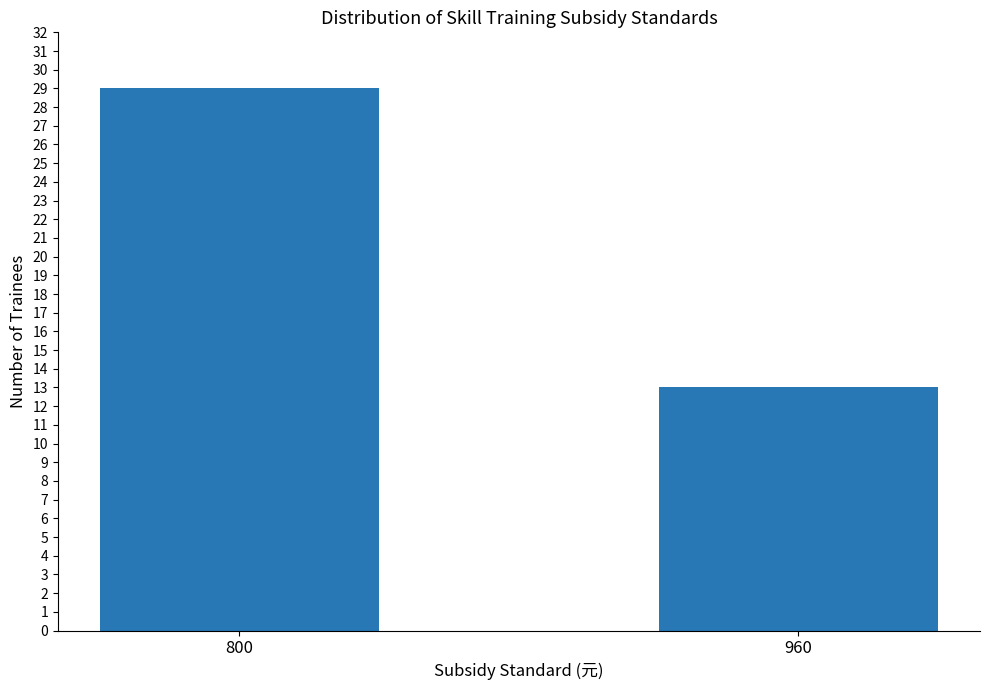

True or false: the data shows 7 at 800.

False